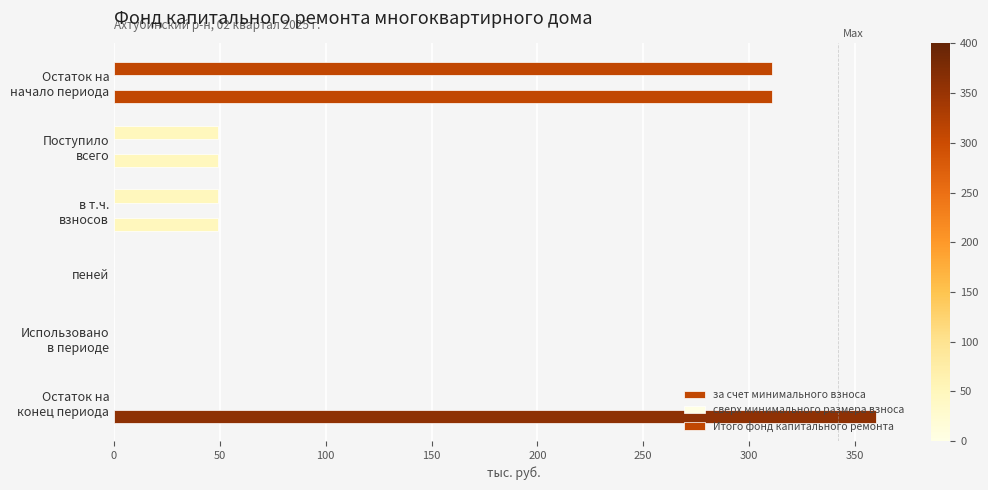

How many values in the Итого фонд капитального ремонта series exceed 49?

4